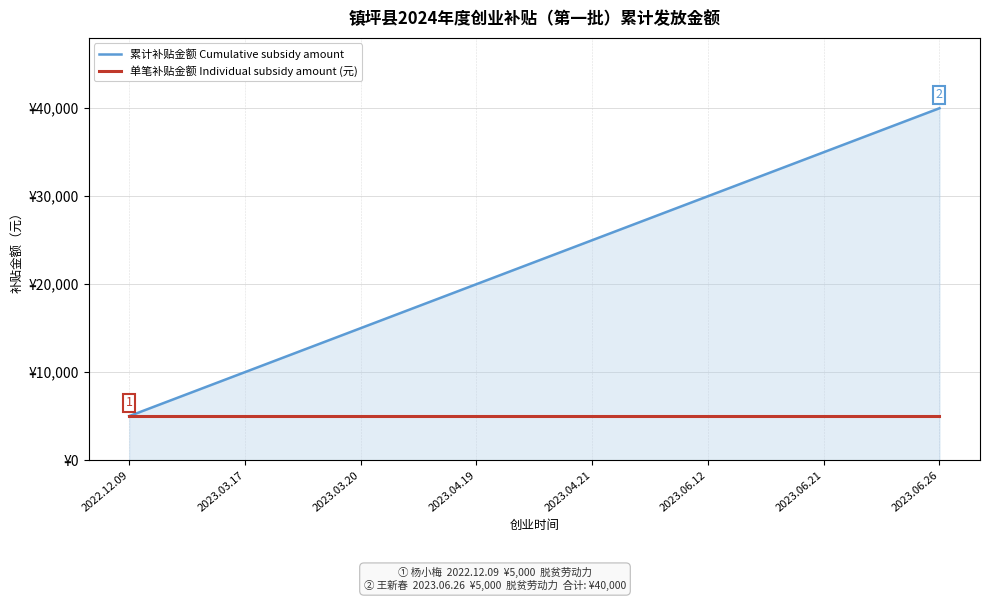

True or false: 单笔补贴金额 Individual subsidy amount (元) and 累计补贴金额 Cumulative subsidy amount intersect in this chart.

False